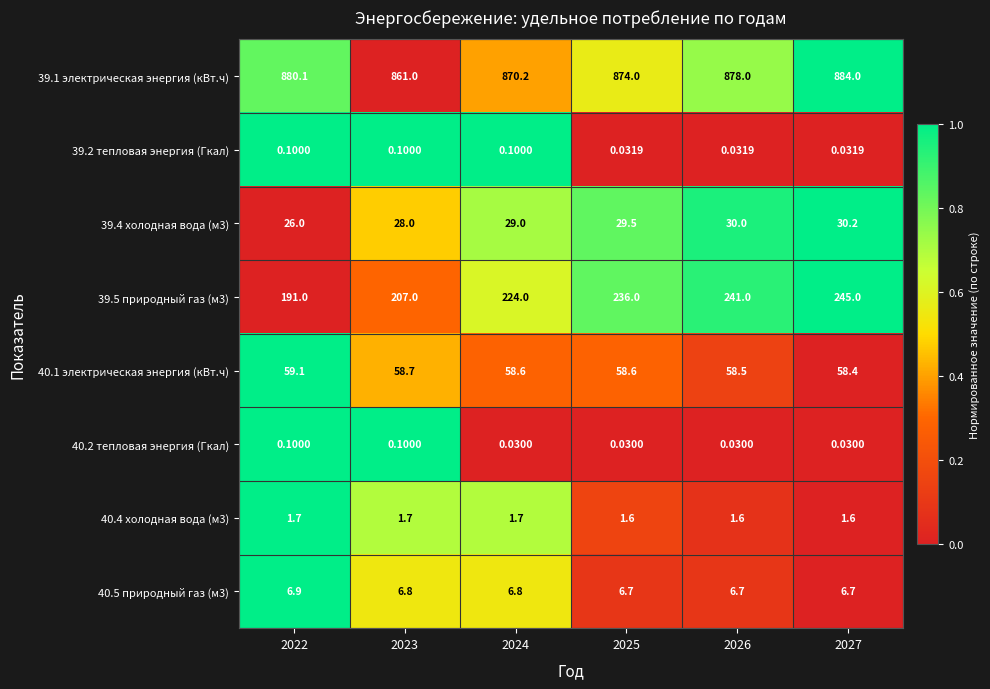

Is the value of 39.5 природный газ (м3) at 2025 greater than the value of 39.1 электрическая энергия (кВт.ч) at 2025?

No